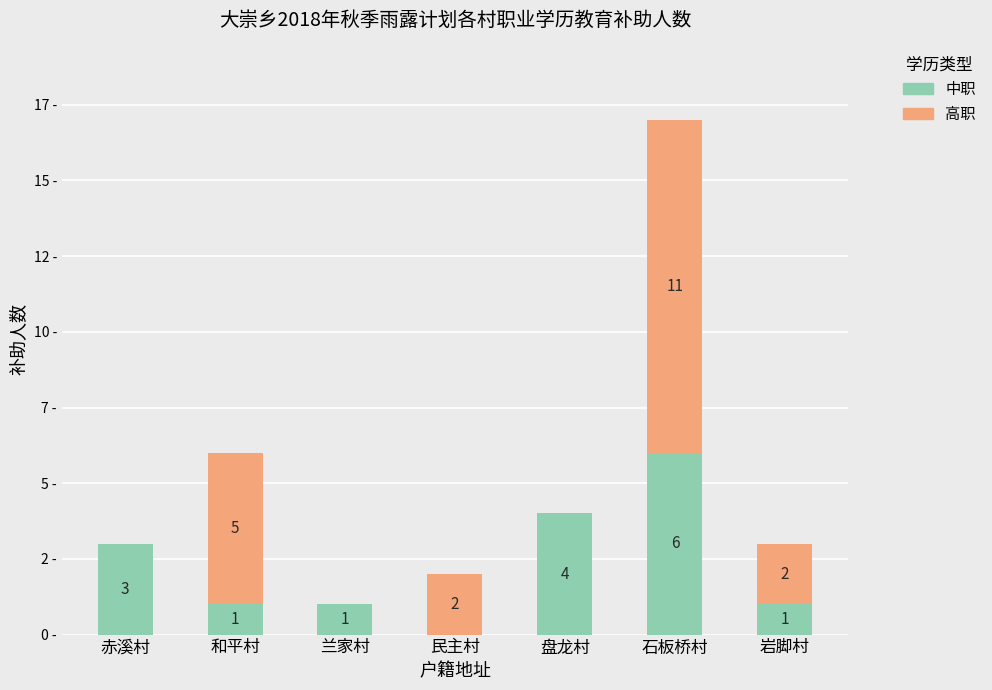

List the labels in order of 中职 value, largest first.

石板桥村, 盘龙村, 赤溪村, 和平村, 兰家村, 岩脚村, 民主村